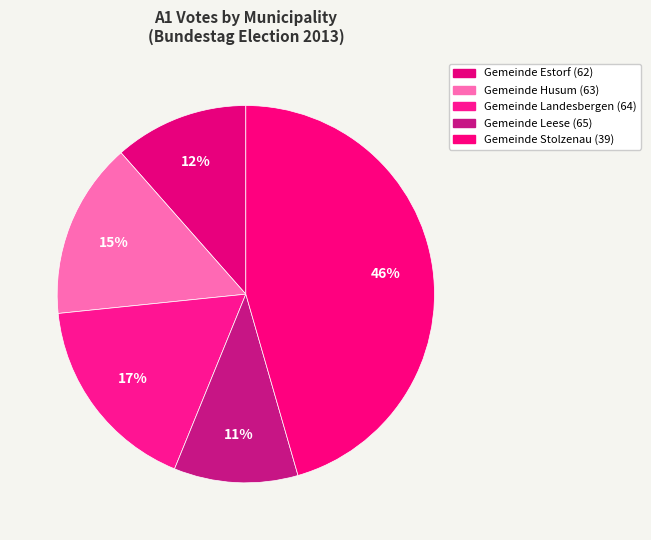

What is the change in value from Gemeinde Husum (63) to Gemeinde Landesbergen (64)?

+222